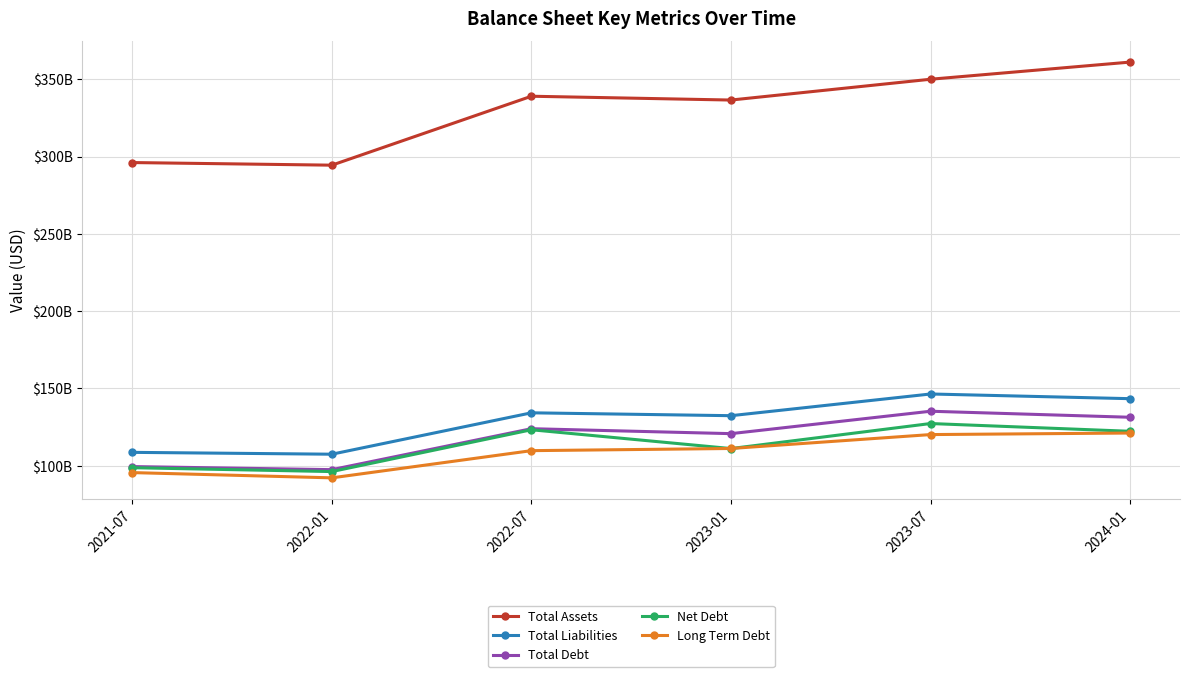

Is this an area chart (filled region under the line)?

No